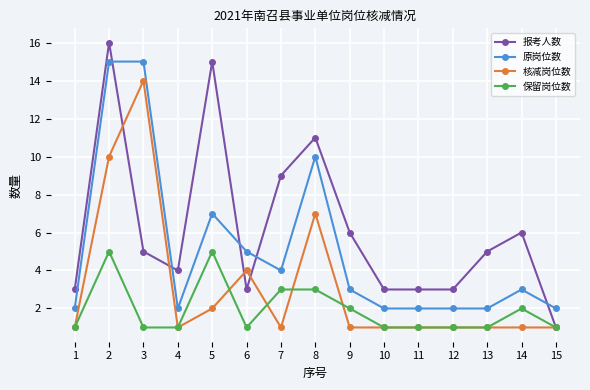

Between 7 and 14, which series saw the biggest shift?

报考人数